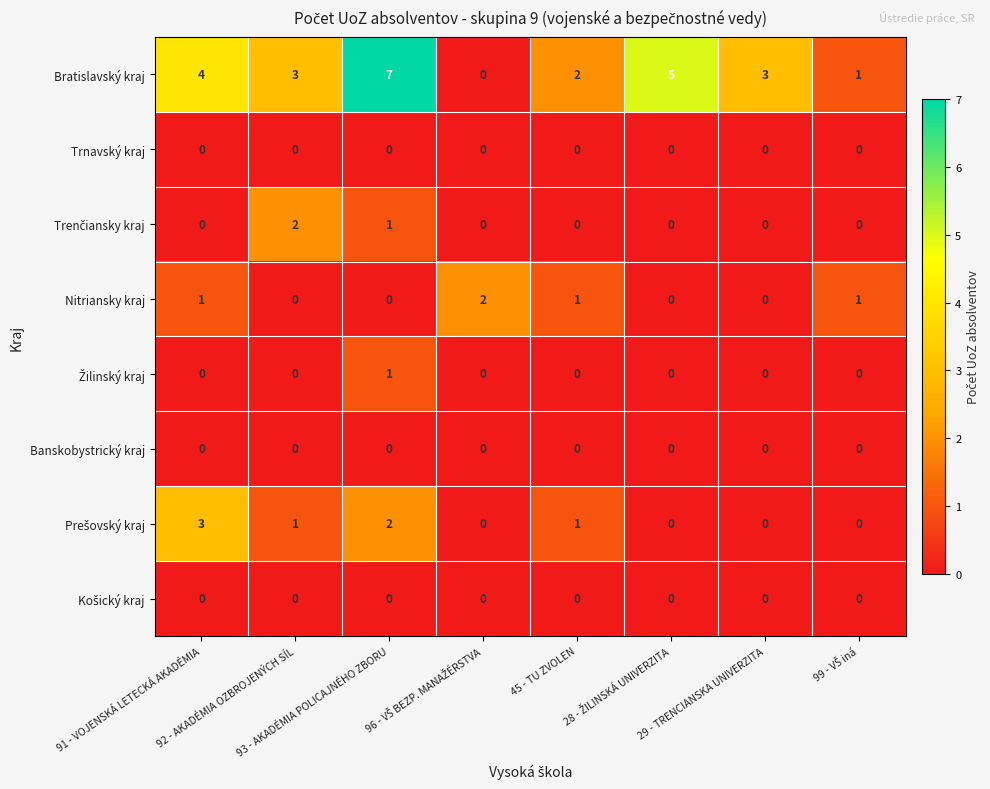

How many Bratislavský kraj values are between 2 and 5?

5